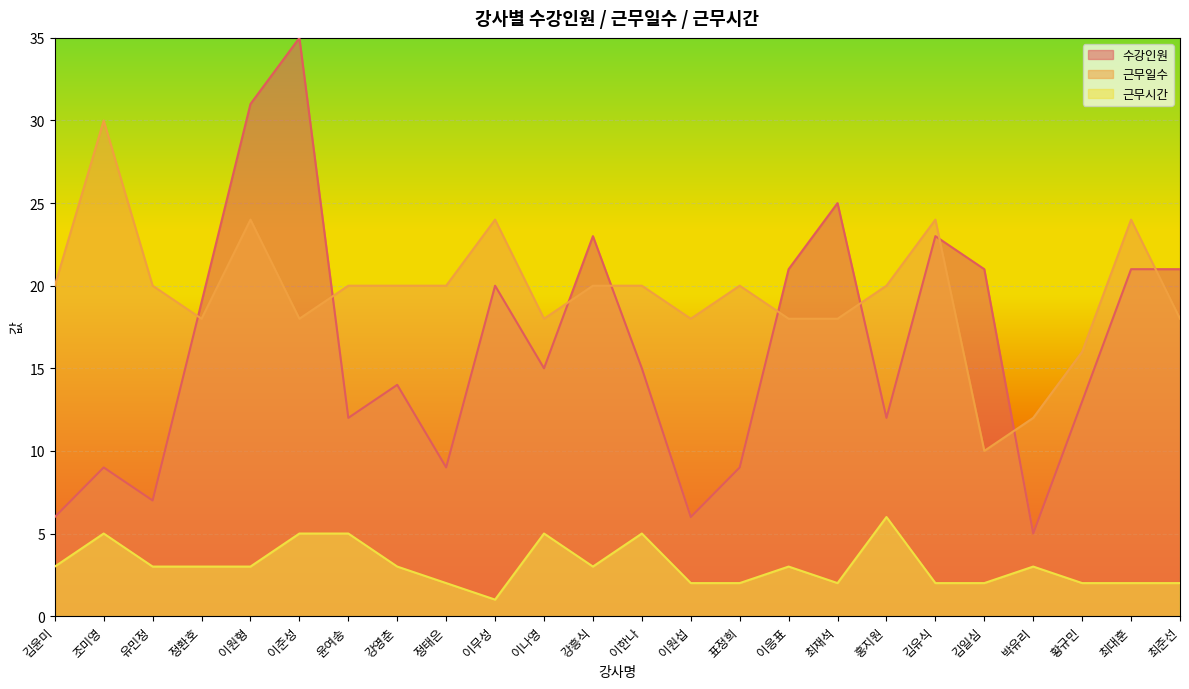

Reading right to left, what are all the values shown in this chart?

수강인원: 21	21	13	5	21	23	12	25	21	9	6	15	23	15	20	9	14	12	35	31	19	7	9	6
근무일수: 18	24	16	12	10	24	20	18	18	20	18	20	20	18	24	20	20	20	18	24	18	20	30	20
근무시간: 2	2	2	3	2	2	6	2	3	2	2	5	3	5	1	2	3	5	5	3	3	3	5	3